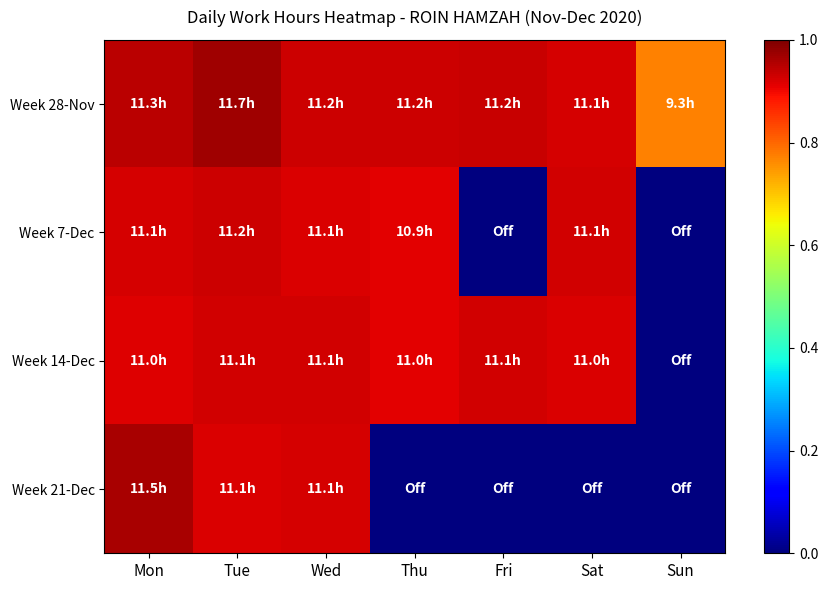

Which has a higher value, Sun or Tue?

Tue